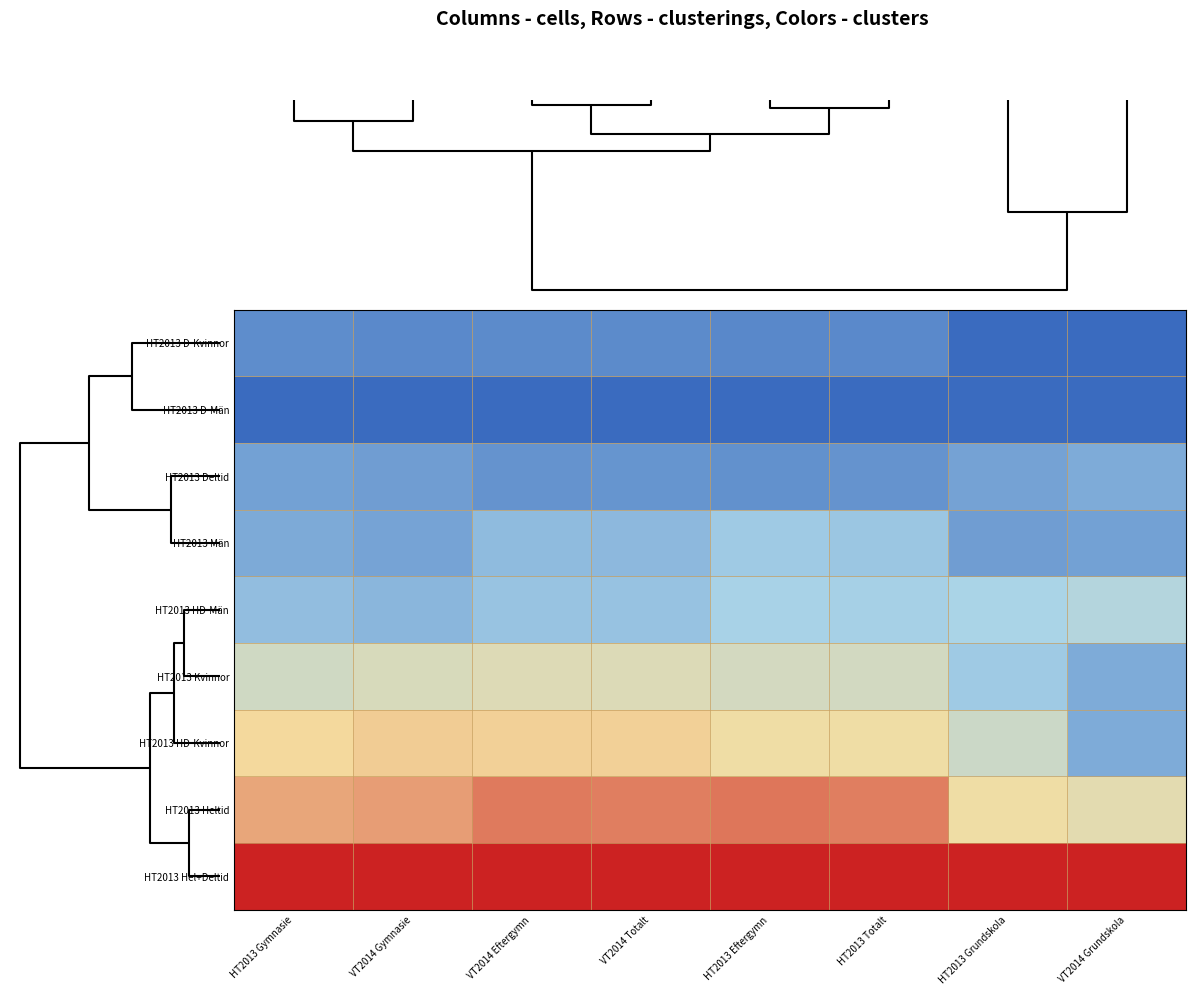

Reading left to right, list all the values displayed in this chart.

HT2013 D-Kvinnor: HT2013 Gymnasie=0.1	VT2014 Gymnasie=0.1	VT2014 Eftergymn=0.1	VT2014 Totalt=0.1	HT2013 Eftergymn=0.1	HT2013 Totalt=0.1	HT2013 Grundskola=0.0	VT2014 Grundskola=0.0
HT2013 D-Män: HT2013 Gymnasie=0.0	VT2014 Gymnasie=0.0	VT2014 Eftergymn=0.0	VT2014 Totalt=0.0	HT2013 Eftergymn=0.0	HT2013 Totalt=0.0	HT2013 Grundskola=0.0	VT2014 Grundskola=0.0
HT2013 Deltid: HT2013 Gymnasie=0.2	VT2014 Gymnasie=0.2	VT2014 Eftergymn=0.1	VT2014 Totalt=0.1	HT2013 Eftergymn=0.1	HT2013 Totalt=0.1	HT2013 Grundskola=0.2	VT2014 Grundskola=0.2
HT2013 Män: HT2013 Gymnasie=0.2	VT2014 Gymnasie=0.2	VT2014 Eftergymn=0.3	VT2014 Totalt=0.2	HT2013 Eftergymn=0.3	HT2013 Totalt=0.3	HT2013 Grundskola=0.2	VT2014 Grundskola=0.2
HT2013 HD-Män: HT2013 Gymnasie=0.3	VT2014 Gymnasie=0.2	VT2014 Eftergymn=0.3	VT2014 Totalt=0.3	HT2013 Eftergymn=0.3	HT2013 Totalt=0.3	HT2013 Grundskola=0.3	VT2014 Grundskola=0.4
HT2013 Kvinnor: HT2013 Gymnasie=0.5	VT2014 Gymnasie=0.5	VT2014 Eftergymn=0.6	VT2014 Totalt=0.6	HT2013 Eftergymn=0.5	HT2013 Totalt=0.5	HT2013 Grundskola=0.3	VT2014 Grundskola=0.2
HT2013 HD-Kvinnor: HT2013 Gymnasie=0.7	VT2014 Gymnasie=0.7	VT2014 Eftergymn=0.7	VT2014 Totalt=0.7	HT2013 Eftergymn=0.6	HT2013 Totalt=0.6	HT2013 Grundskola=0.5	VT2014 Grundskola=0.2
HT2013 Heltid: HT2013 Gymnasie=0.8	VT2014 Gymnasie=0.8	VT2014 Eftergymn=0.8	VT2014 Totalt=0.8	HT2013 Eftergymn=0.8	HT2013 Totalt=0.8	HT2013 Grundskola=0.6	VT2014 Grundskola=0.6
HT2013 Hel+Deltid: HT2013 Gymnasie=1.0	VT2014 Gymnasie=1.0	VT2014 Eftergymn=1.0	VT2014 Totalt=1.0	HT2013 Eftergymn=1.0	HT2013 Totalt=1.0	HT2013 Grundskola=1.0	VT2014 Grundskola=1.0